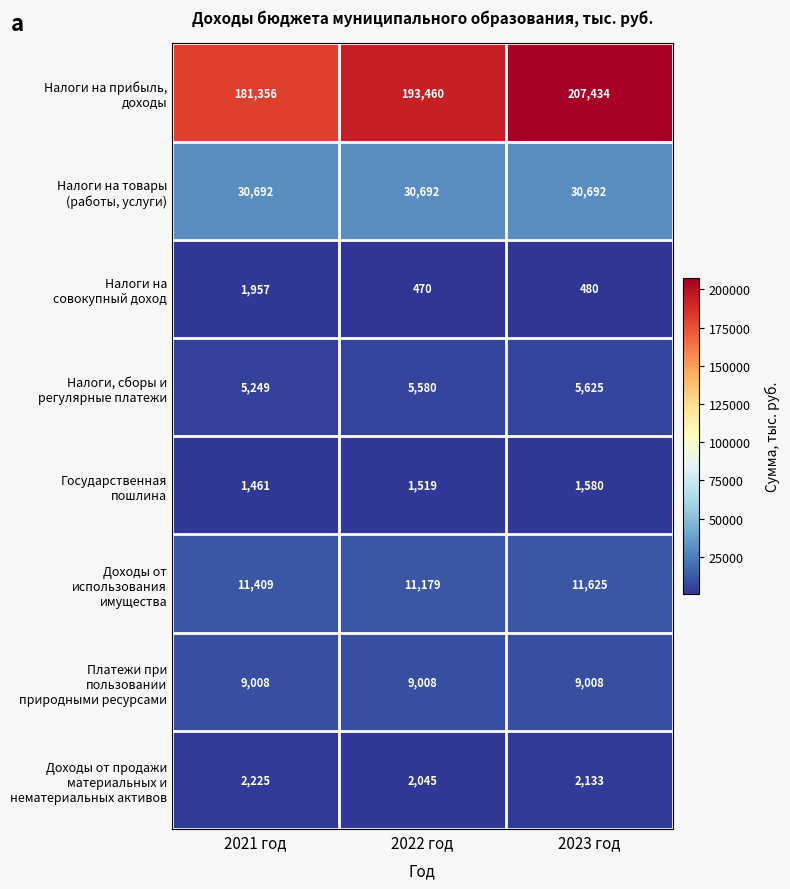

What is the total value across all series at 2021 год?

243357